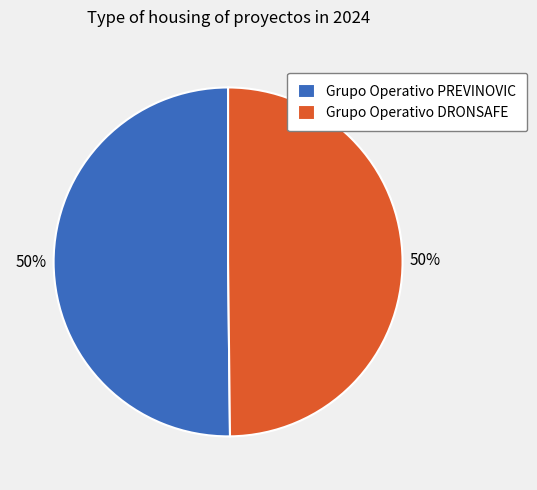

Combined, do Grupo Operativo PREVINOVIC and Grupo Operativo DRONSAFE account for over 50%?

Yes